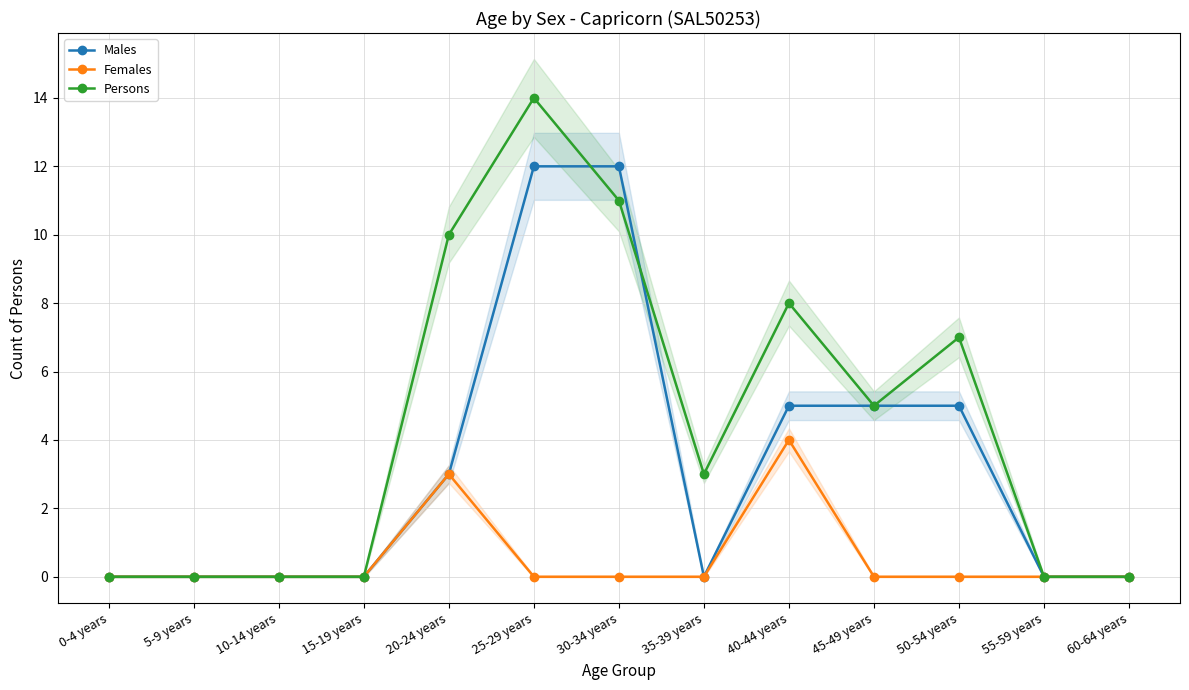

Where do Males and Persons first cross each other?

25-29 years and 30-34 years